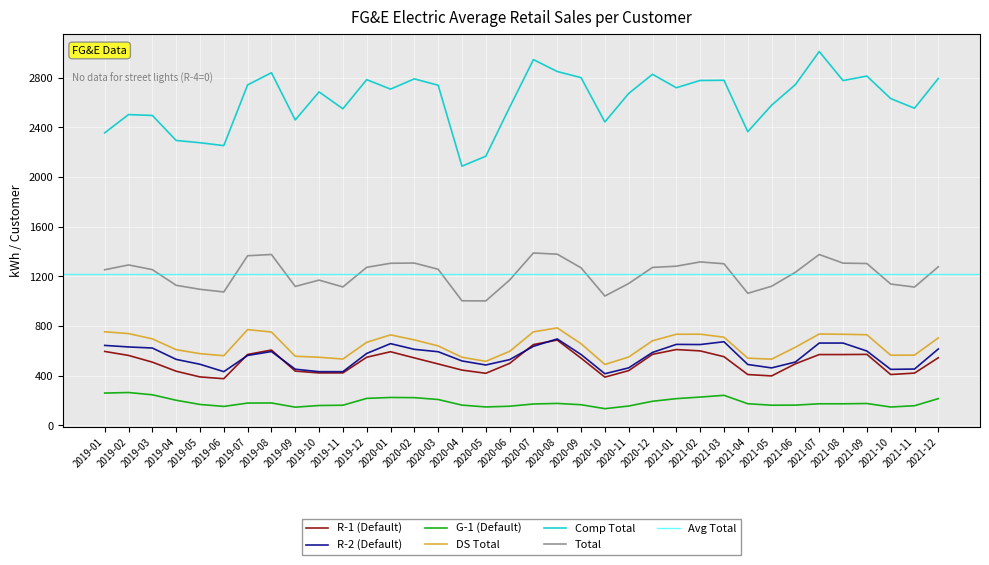

What position from the right is 2019-03?

34